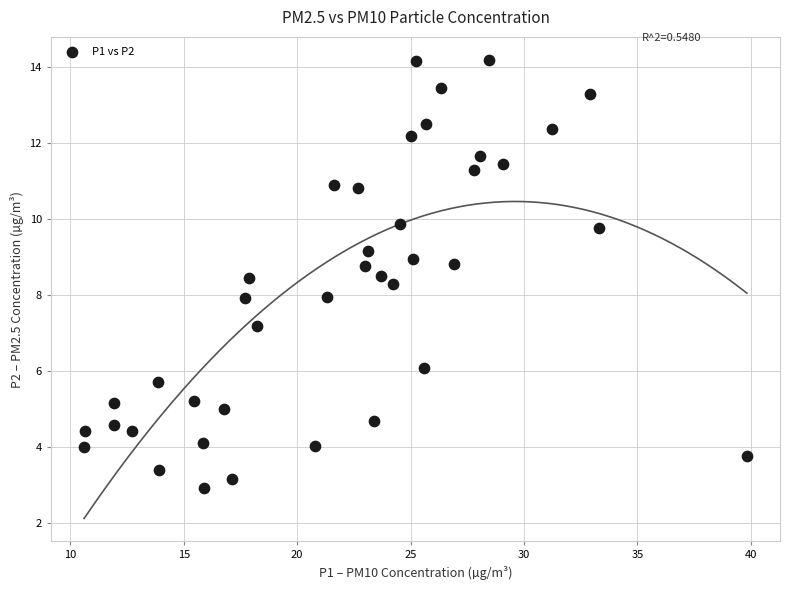

What is the range of X values (max minus min)?

29.2